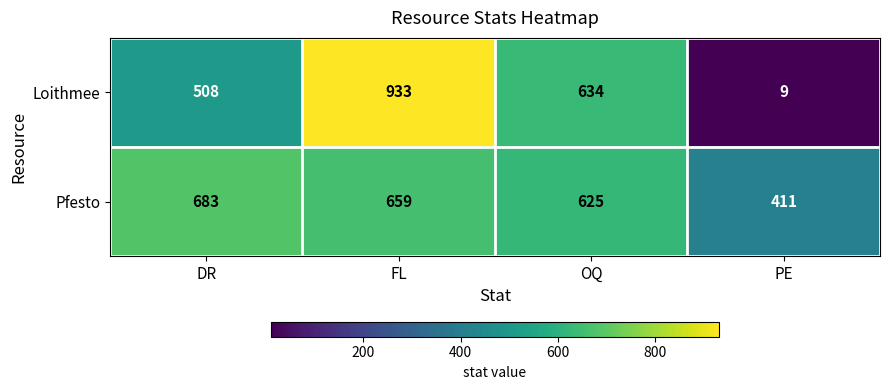

The Loithmee series shows 15 at PE. True or false?

False